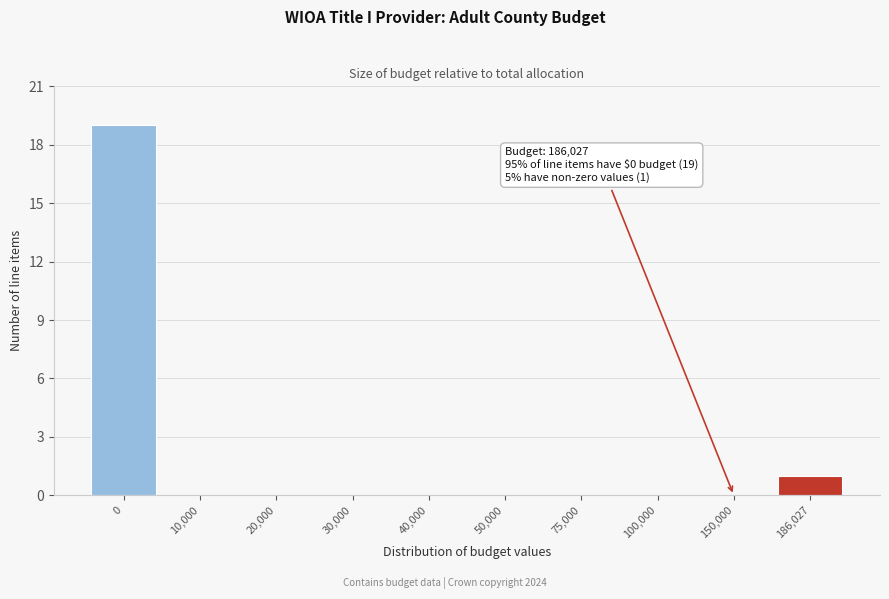

Reading left to right, what are all the values shown in this chart?

0=19	10,000=0	20,000=0	30,000=0	40,000=0	50,000=0	75,000=0	100,000=0	150,000=0	186,027=1